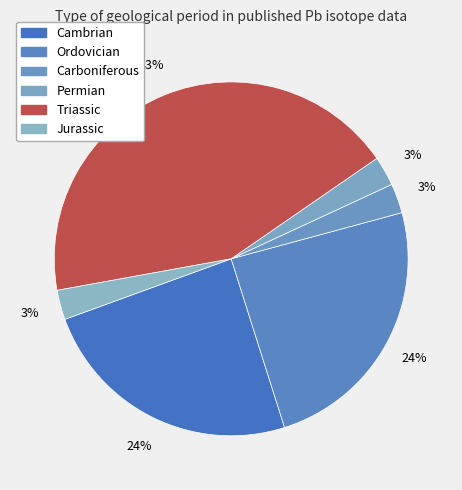

Count the number of slices in the pie.

6